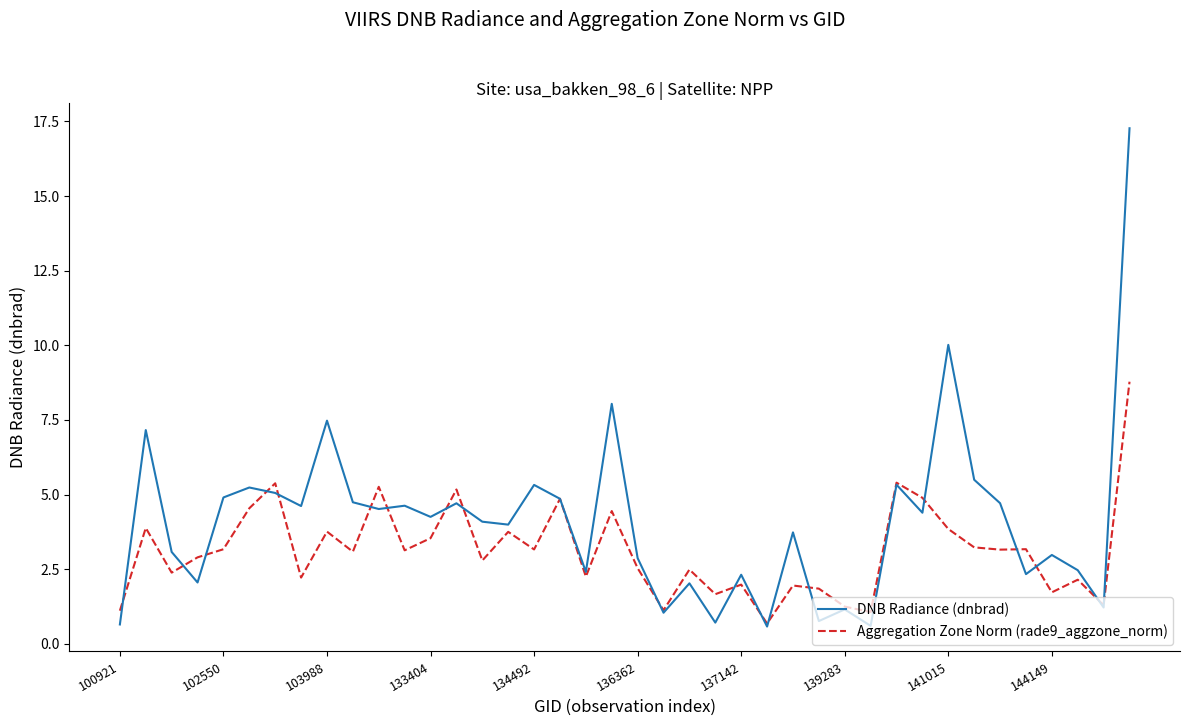

What is the sum of all Aggregation Zone Norm (rade9_aggzone_norm) values?

125.1